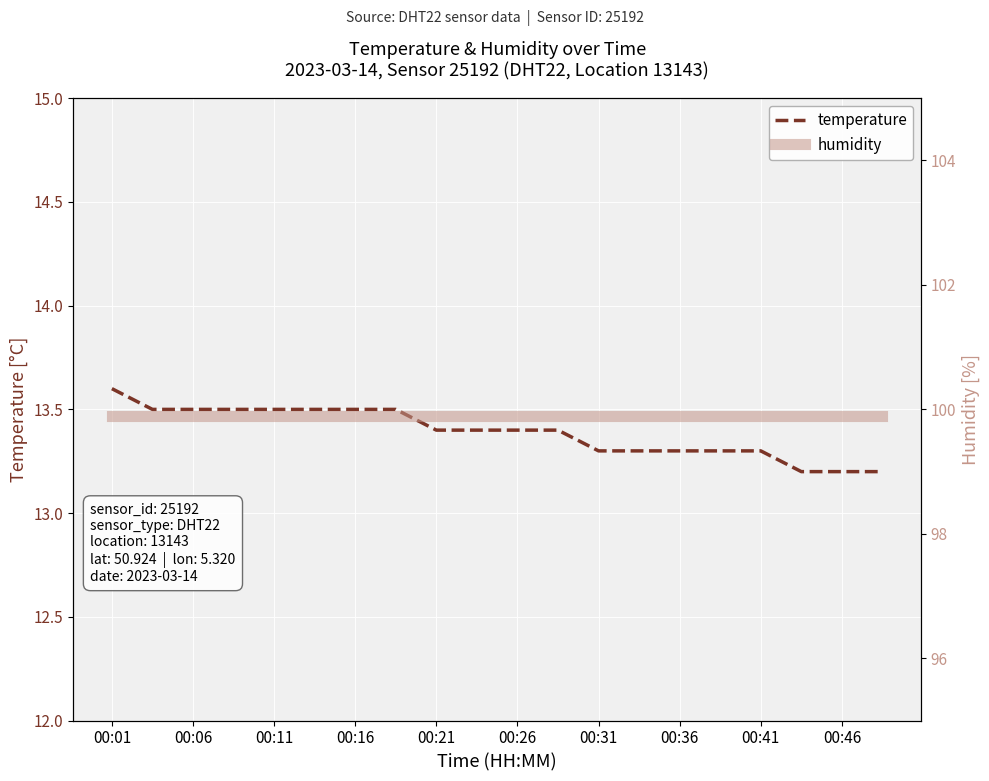

What are all the series names shown in the legend?

temperature, humidity